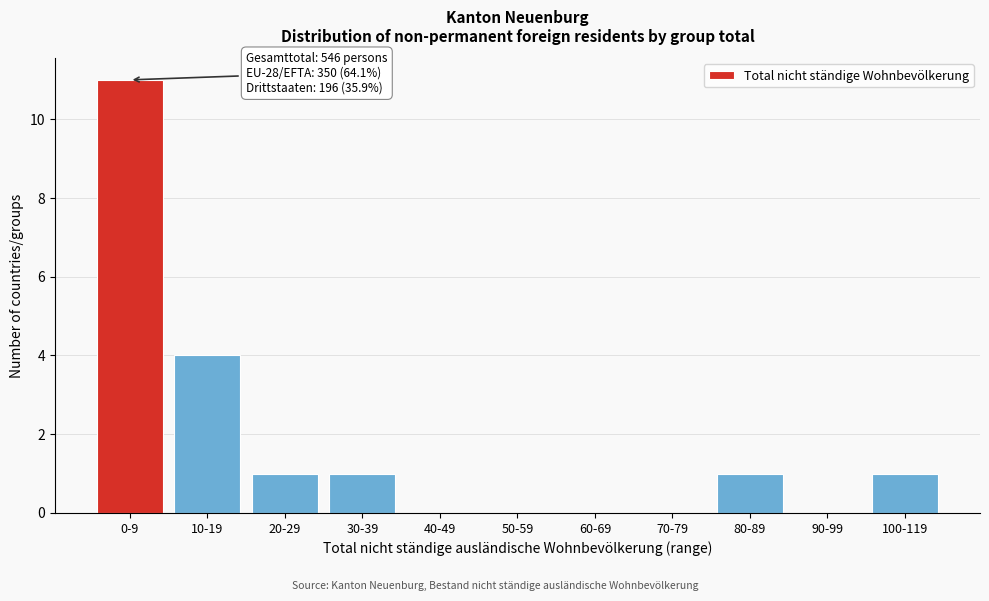

Reading left to right, transcribe all the data shown in this chart.

0-9=11	10-19=4	20-29=1	30-39=1	40-49=0	50-59=0	60-69=0	70-79=0	80-89=1	90-99=0	100-119=1